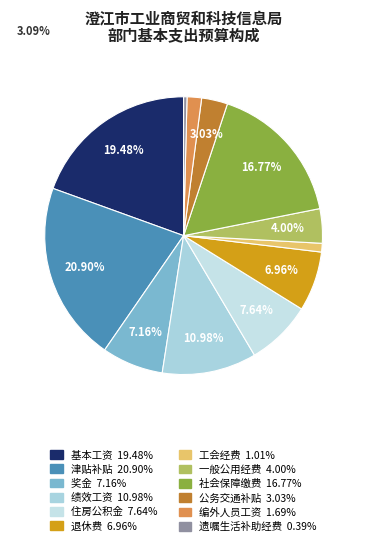

Is there a majority slice in this chart?

No